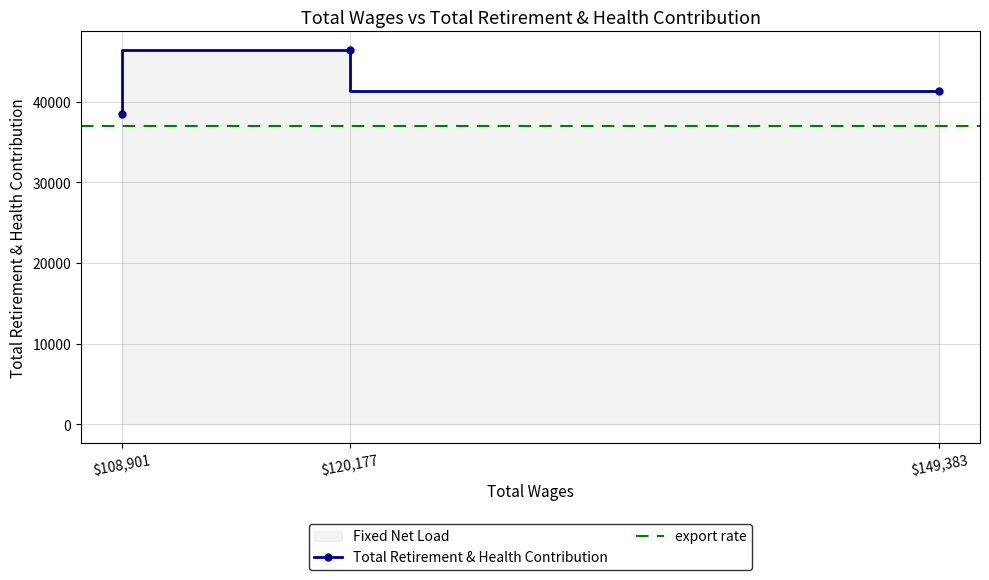

How many data points are less than 41356?

1